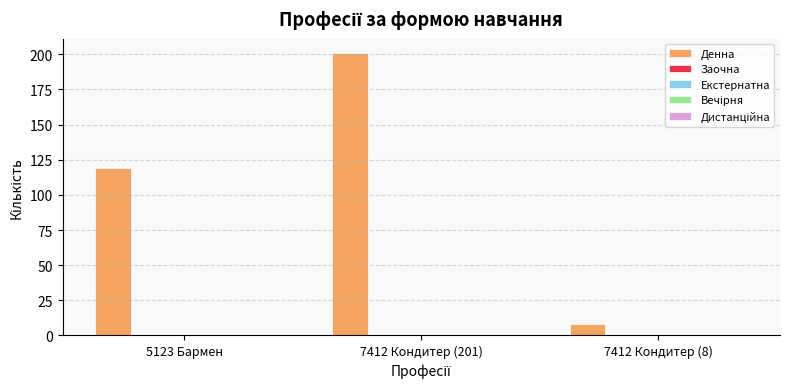

What is the value of the 1st bar from the left?

119